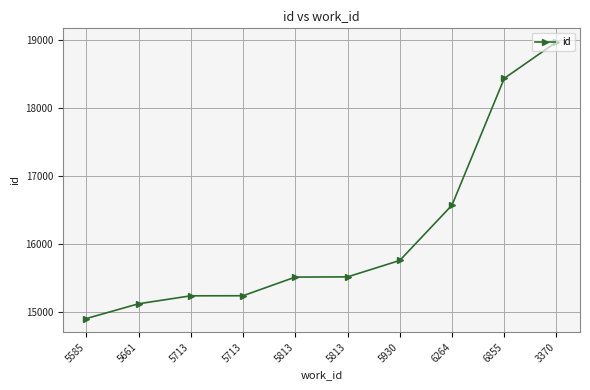

Reading right to left, list all the values displayed in this chart.

18968	18433	16572	15760	15519	15516	15242	15241	15124	14907